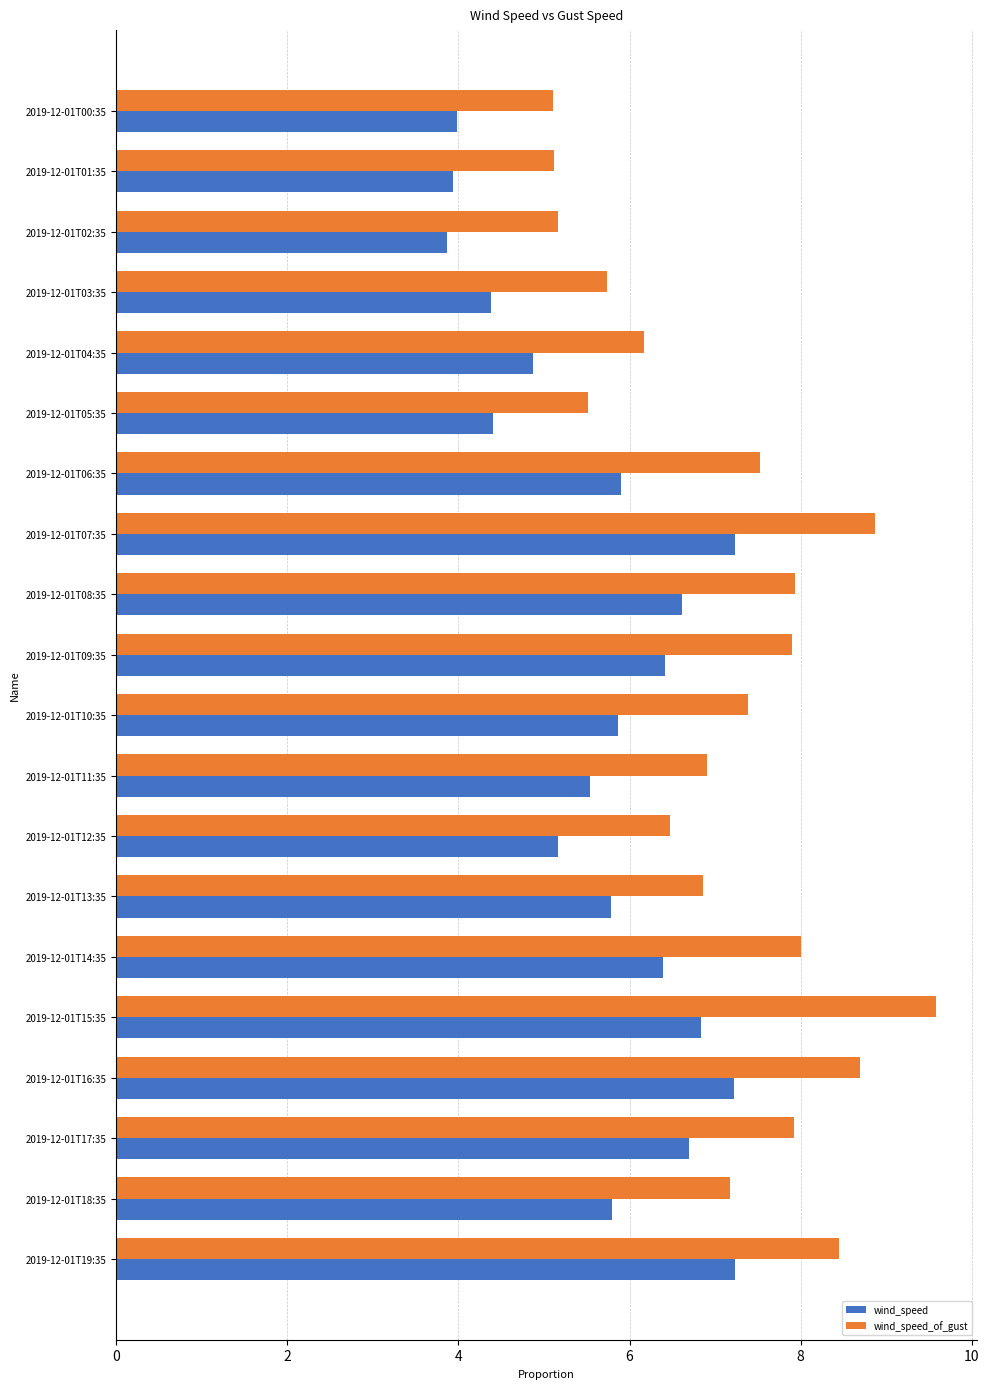

True or false: wind_speed_of_gust has a value of 16.8 at 2019-12-01T15:35.

False